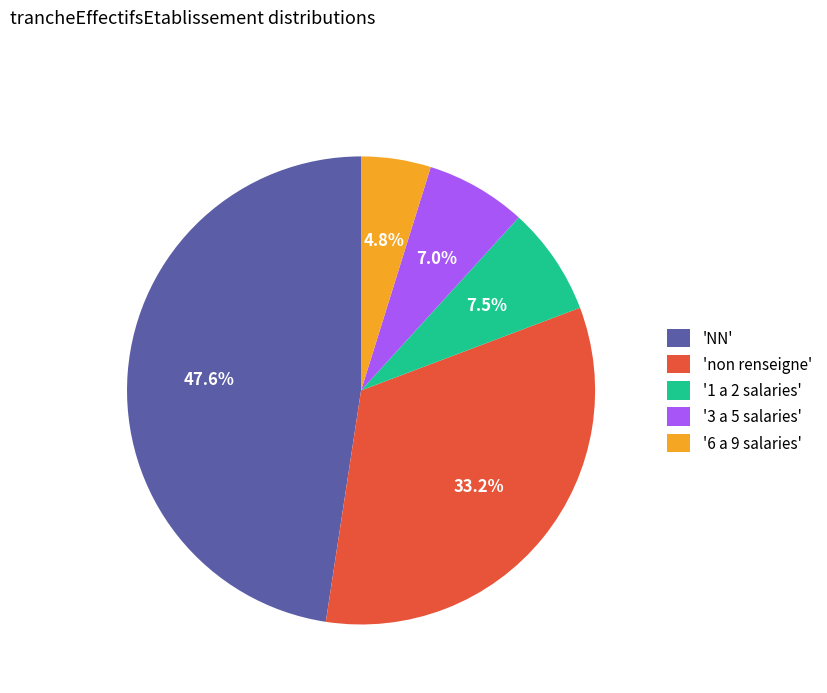

How many segments does this pie chart have?

5